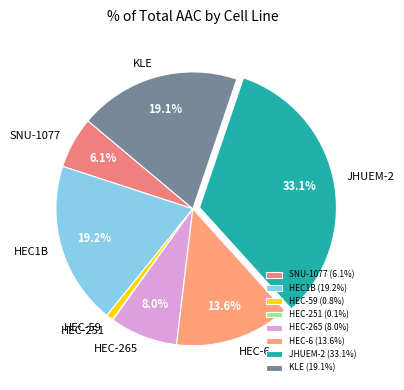

True or false: HEC1B accounts for 19% of the total.

True